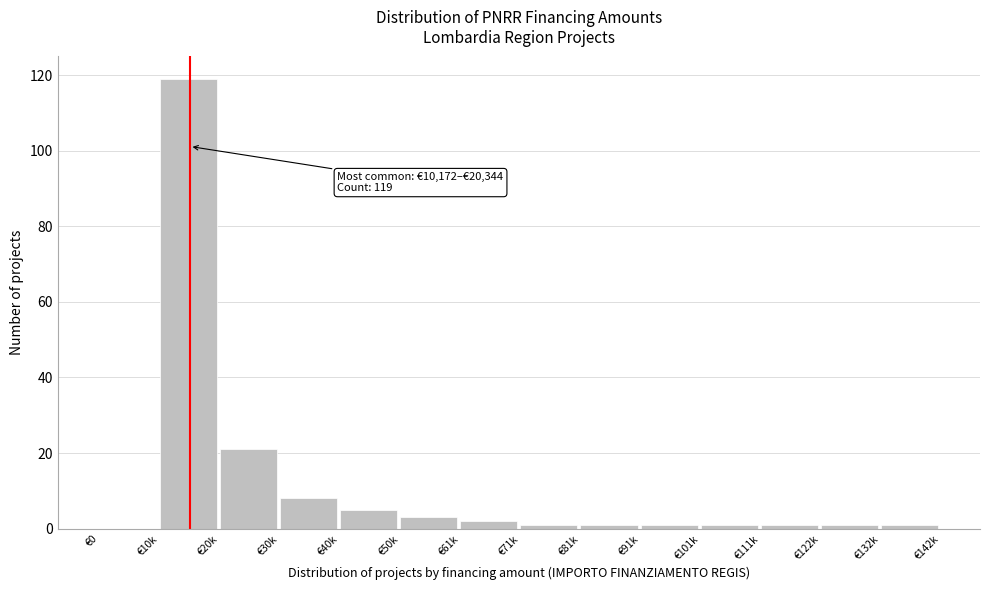

Reading left to right, list all the values displayed in this chart.

€0=0	€10k=119	€20k=21	€30k=8	€40k=5	€50k=3	€61k=2	€71k=1	€81k=1	€91k=1	€101k=1	€111k=1	€122k=1	€132k=1